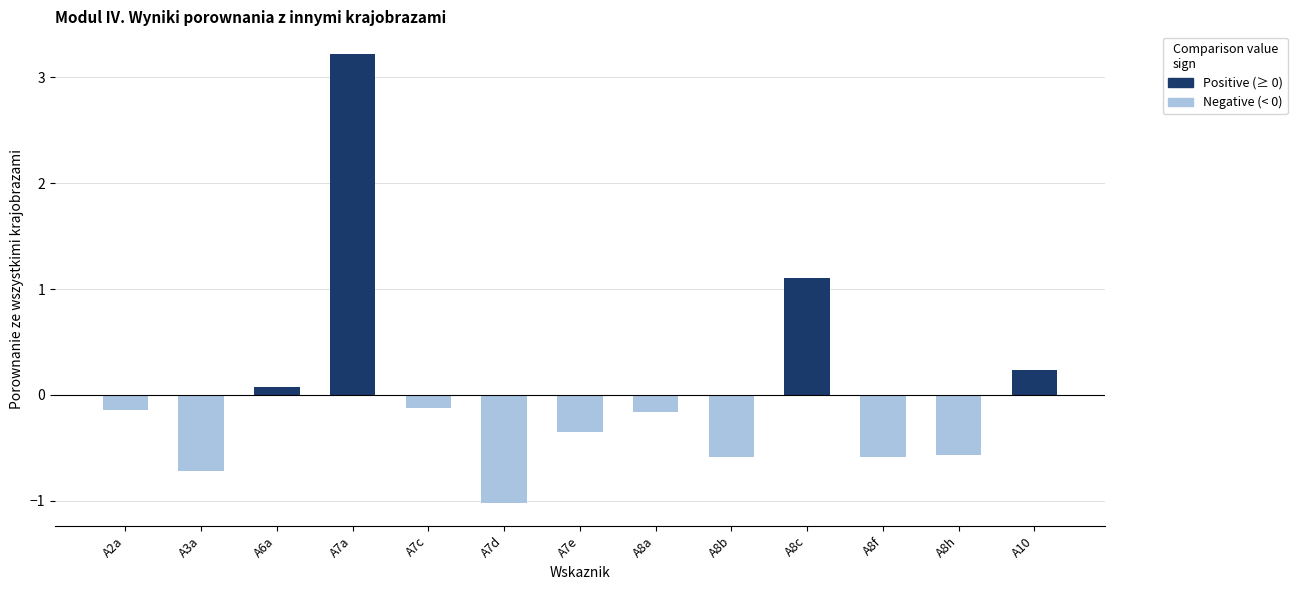

Is it true that the value at A7e is -0.1?

False